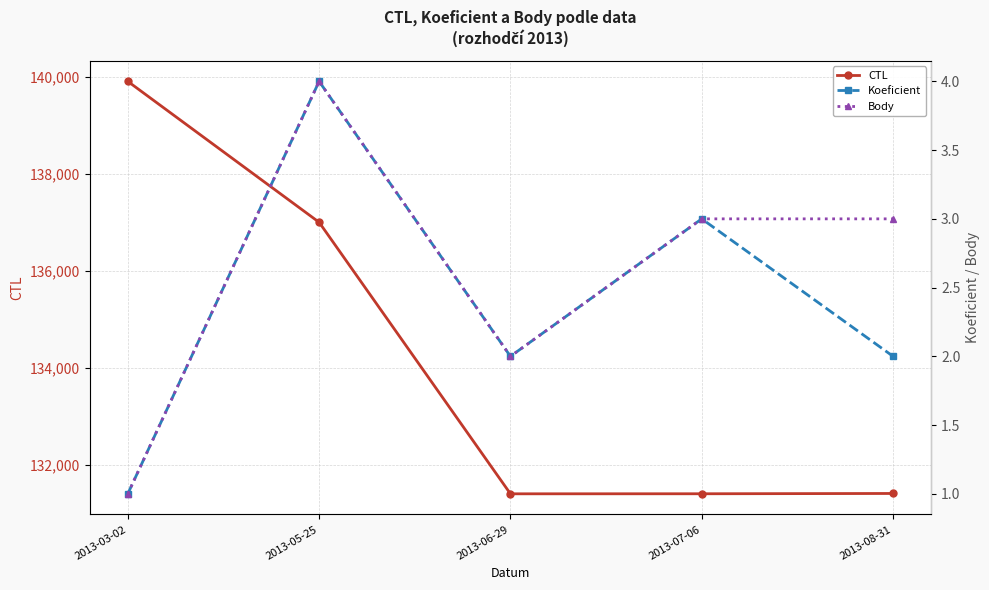

True or false: Body and CTL cross at least once.

False